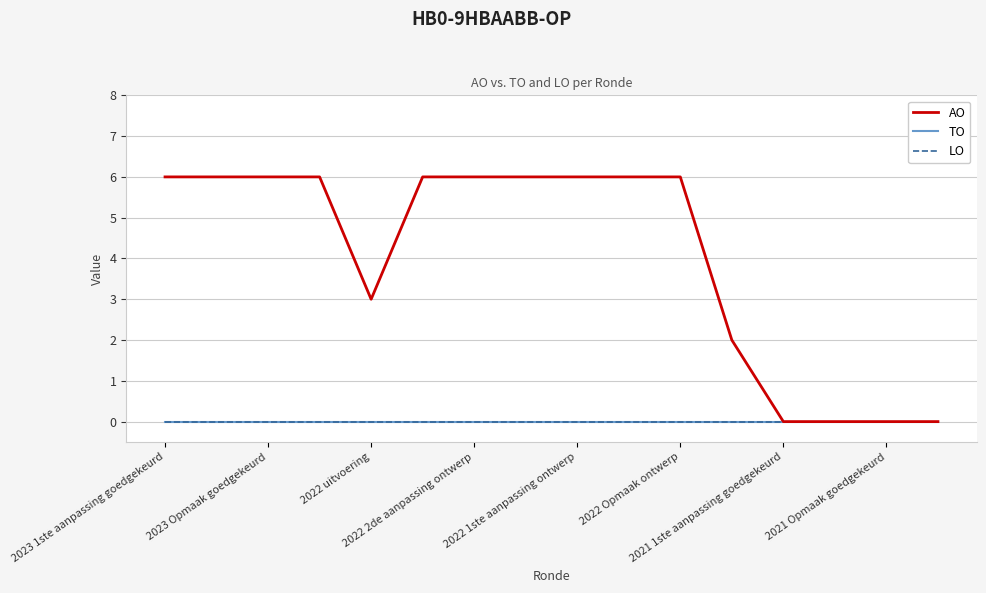

Which series has the largest total across all categories?

AO